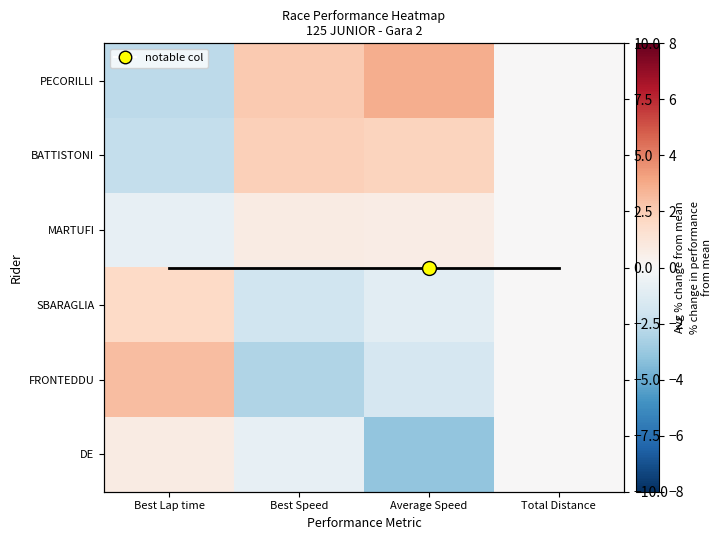

At which label does Avg % change first exceed 0?

Best Lap time